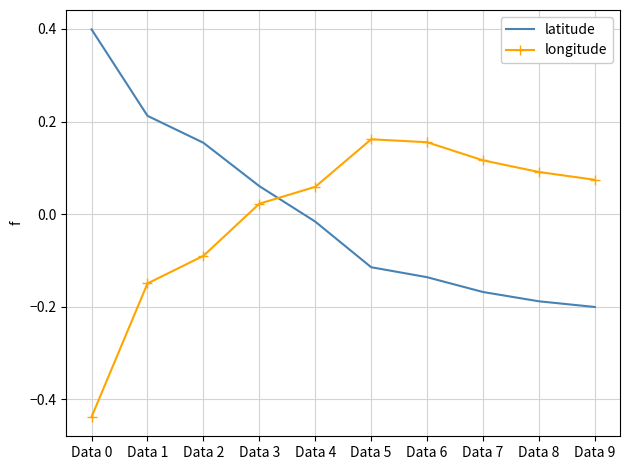

The value of latitude at Data 0 is 0.4. True or false?

True